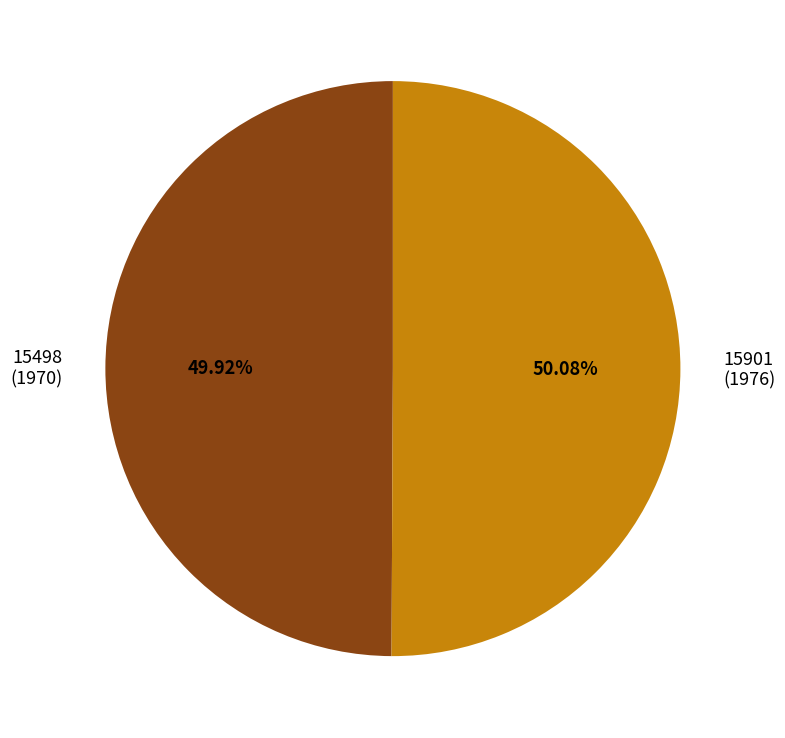

What is the ratio of the value at 15901 to the value at 15498?

1.0